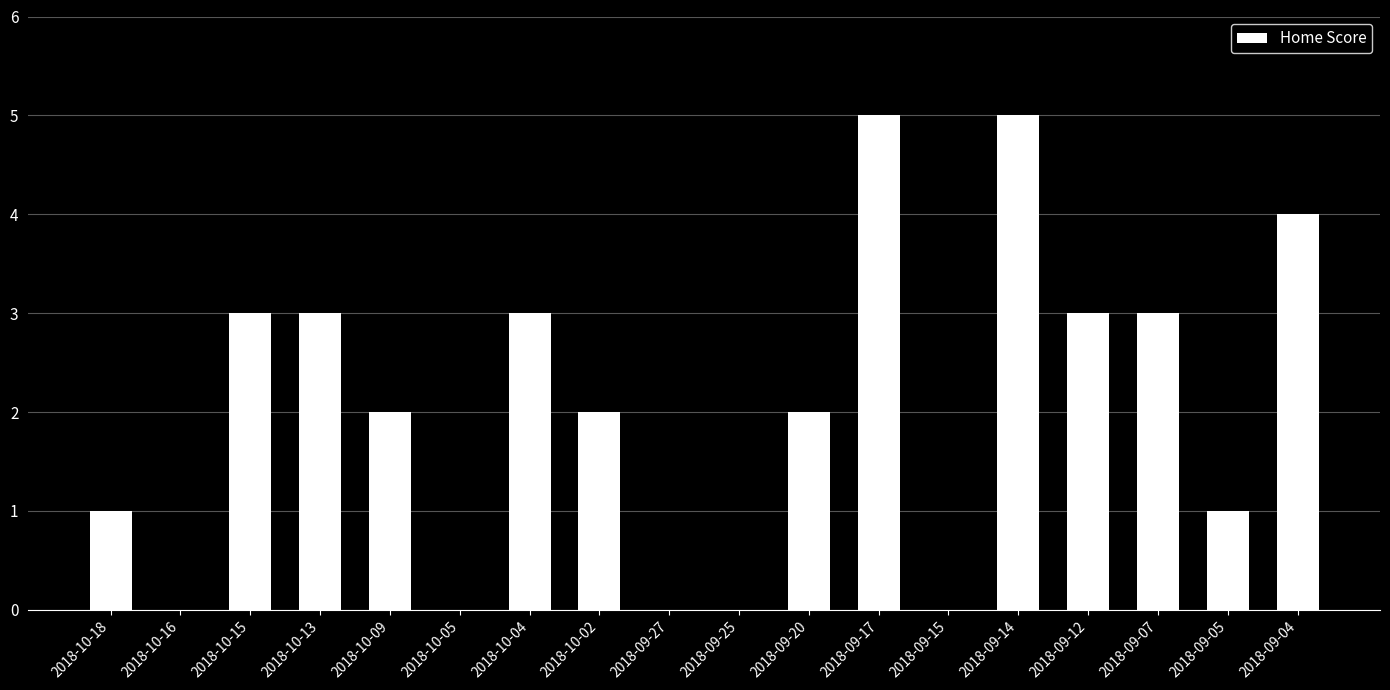

What is the average value?

2